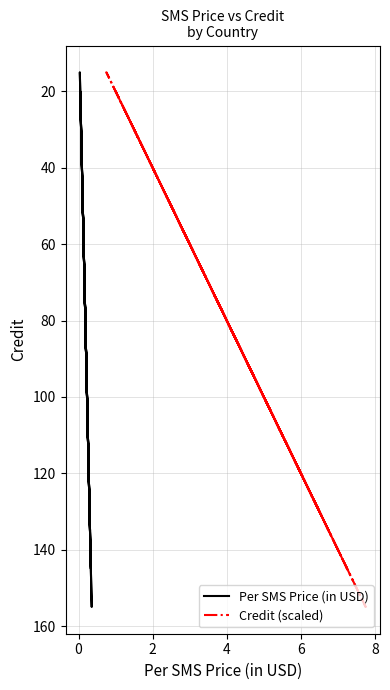

How many data points in Credit (scaled) are above 52?

9